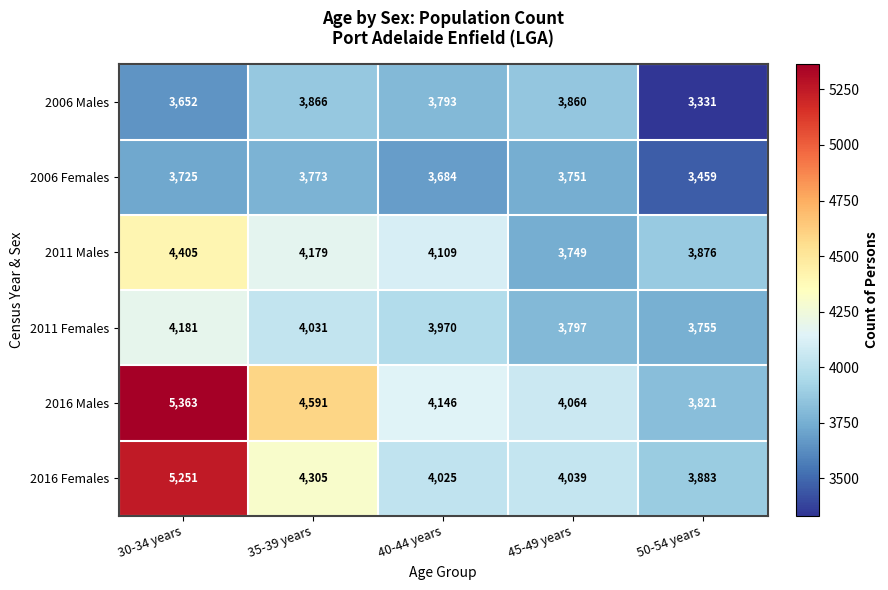

At which label does 2006 Males first exceed 3793?

35-39 years